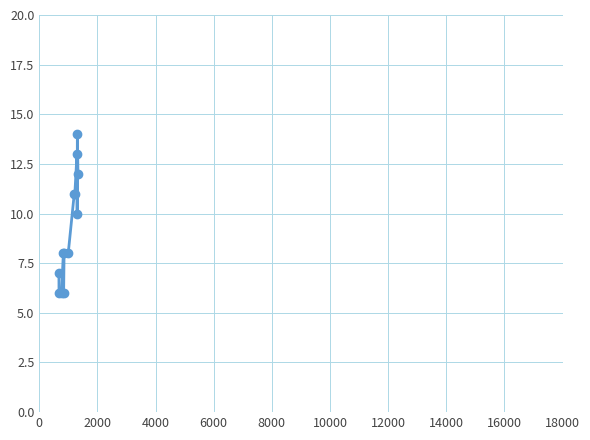

What is the smallest value displayed?

6